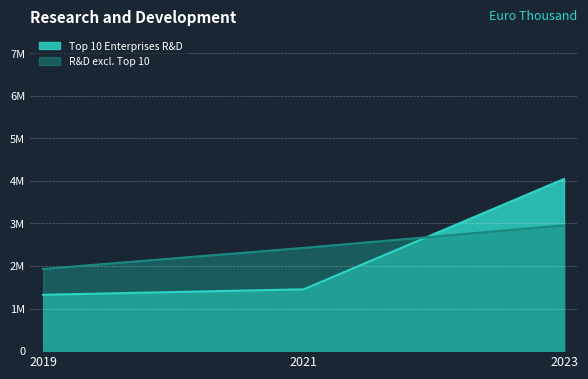

Is it true that R&D excl. Top 10 equals 2426343 at 2021?

True